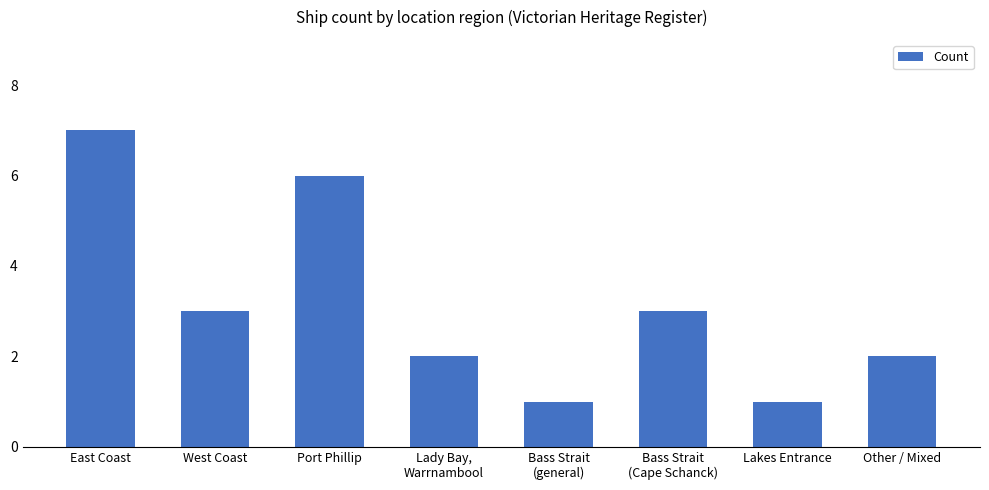

What is the value of the 4th bar from the left?

2